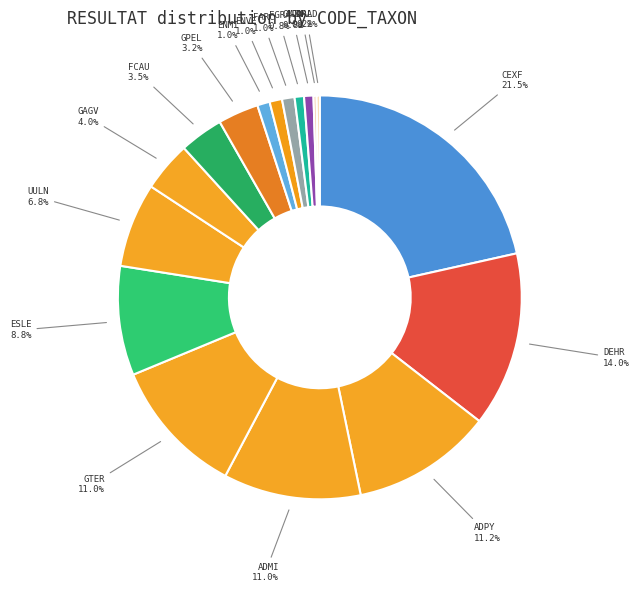

What portion of the pie excludes GMIN?

99.2%